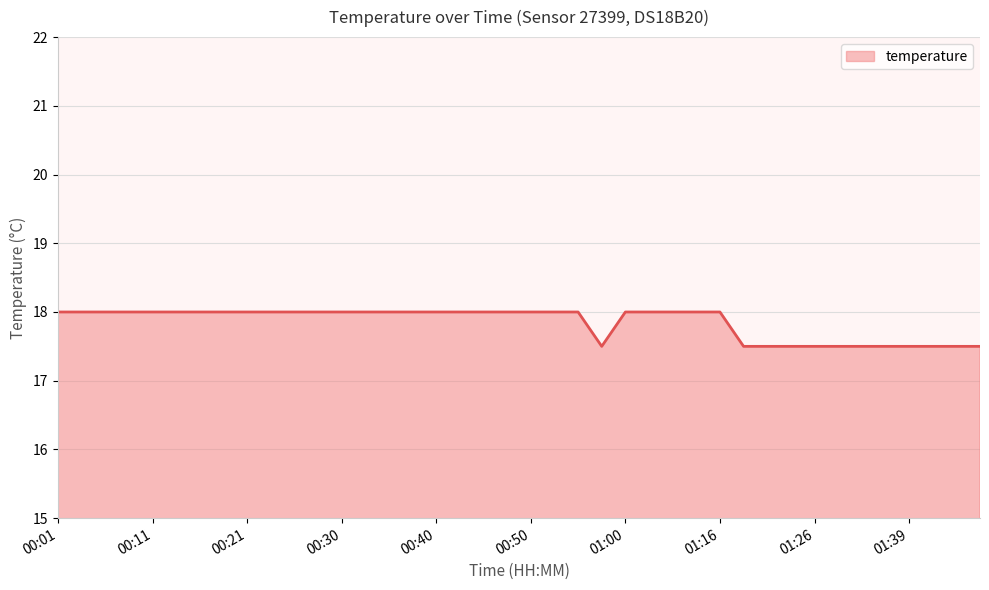

What is the smallest value displayed?

17.5